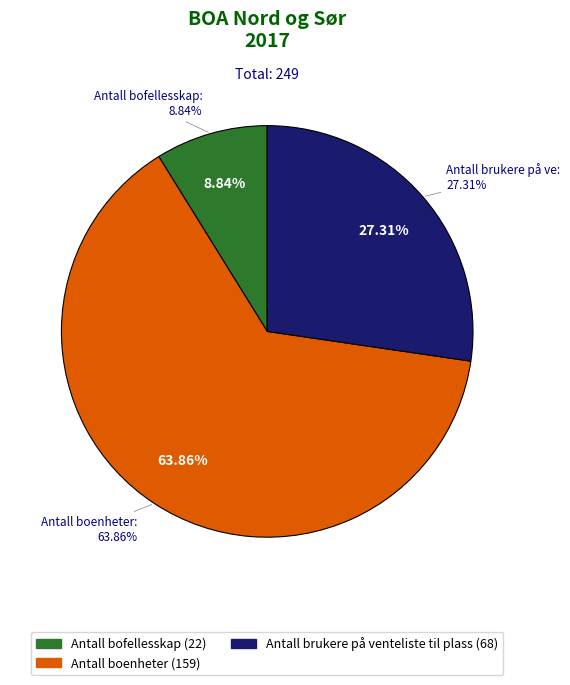

What percentage do Antall bofellesskap and Antall boenheter together represent?

72.7%